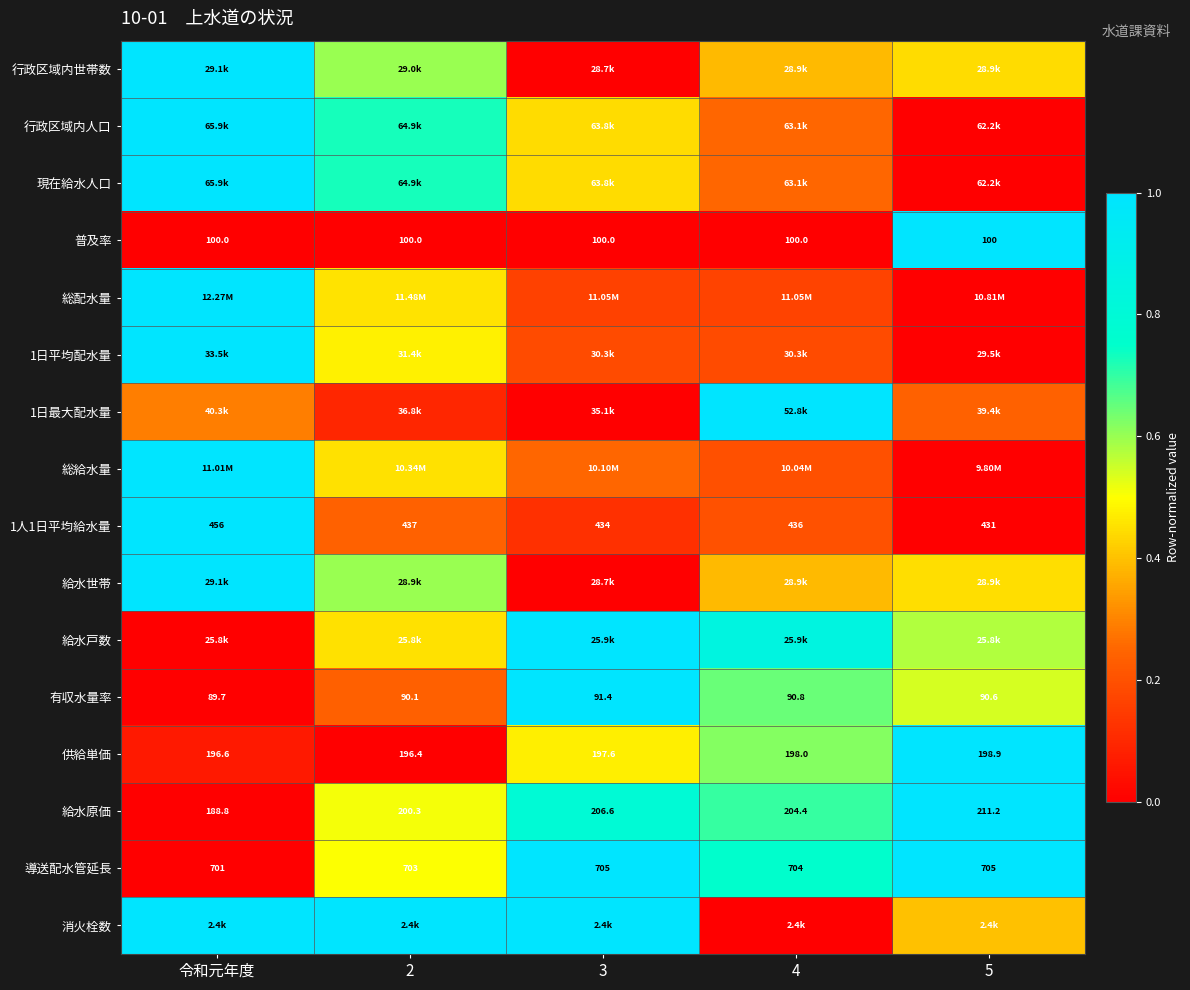

How many data points in 導送配水管延長 are less than 704?

2